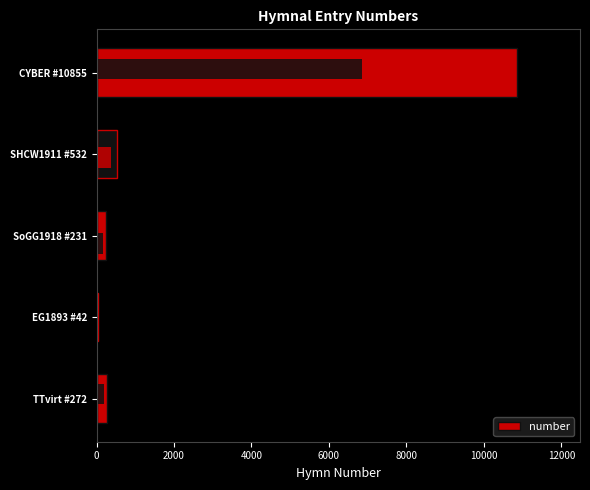

How many data points are less than 272?

2